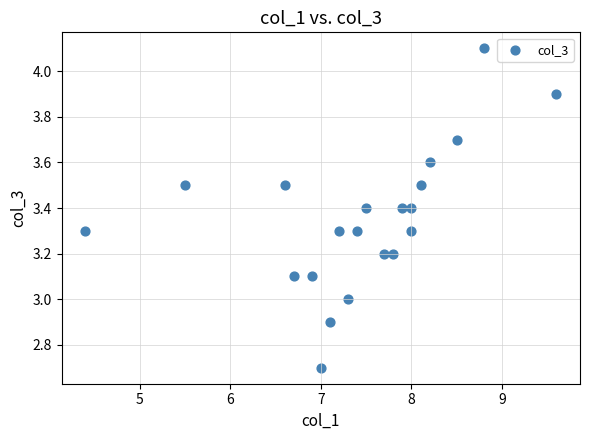

What is the range of X values (max minus min)?

5.2